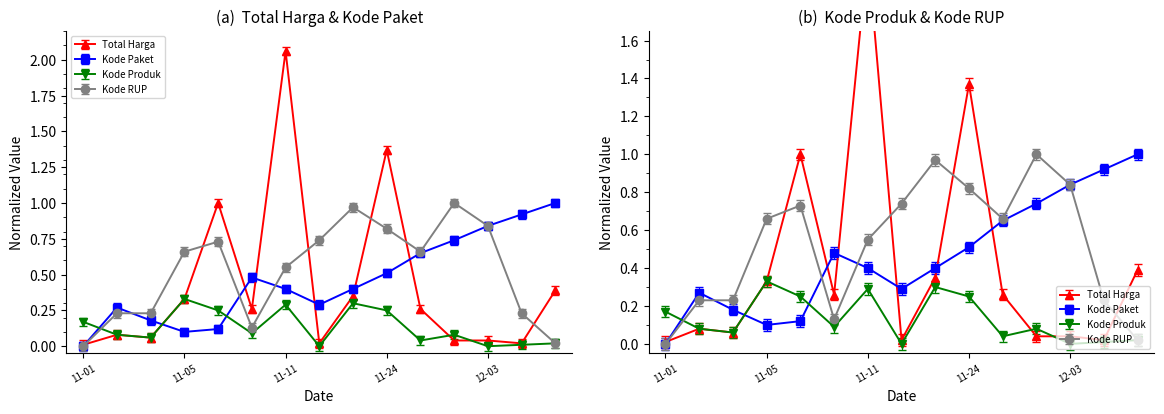

Is this an area chart (filled region under the line)?

No